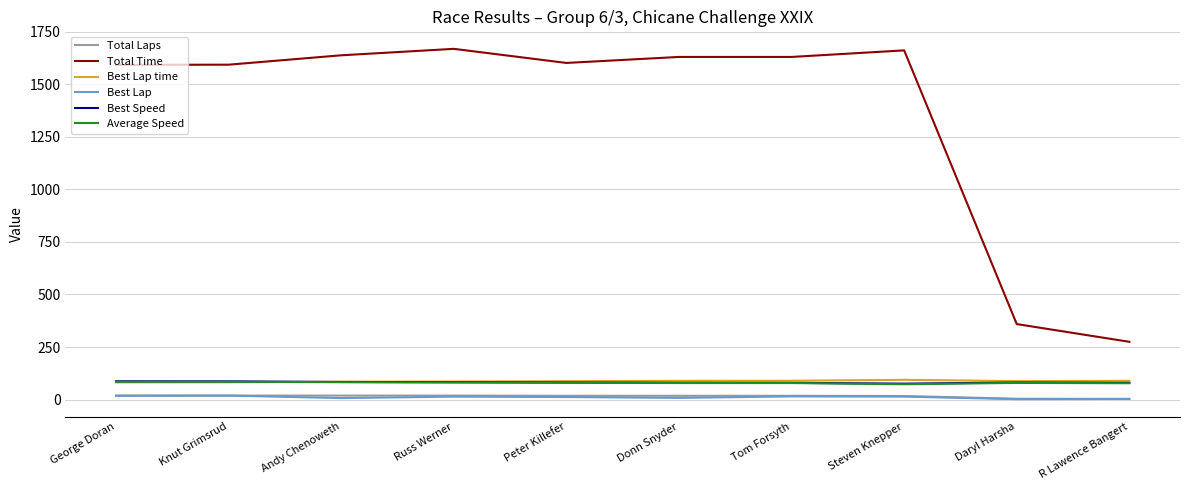

What is the difference between the highest and lowest values at Tom Forsyth?

1614.7